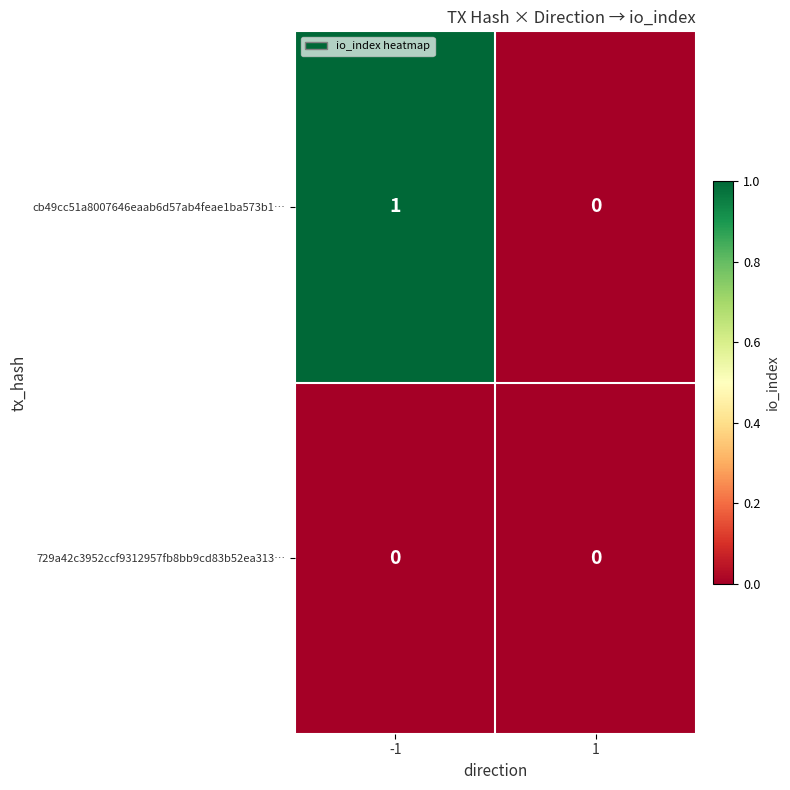

Is the value of 729a42c3952ccf9312957fb8bb9cd83b52ea313… at -1 greater than the value of cb49cc51a8007646eaab6d57ab4feae1ba573b1… at -1?

No